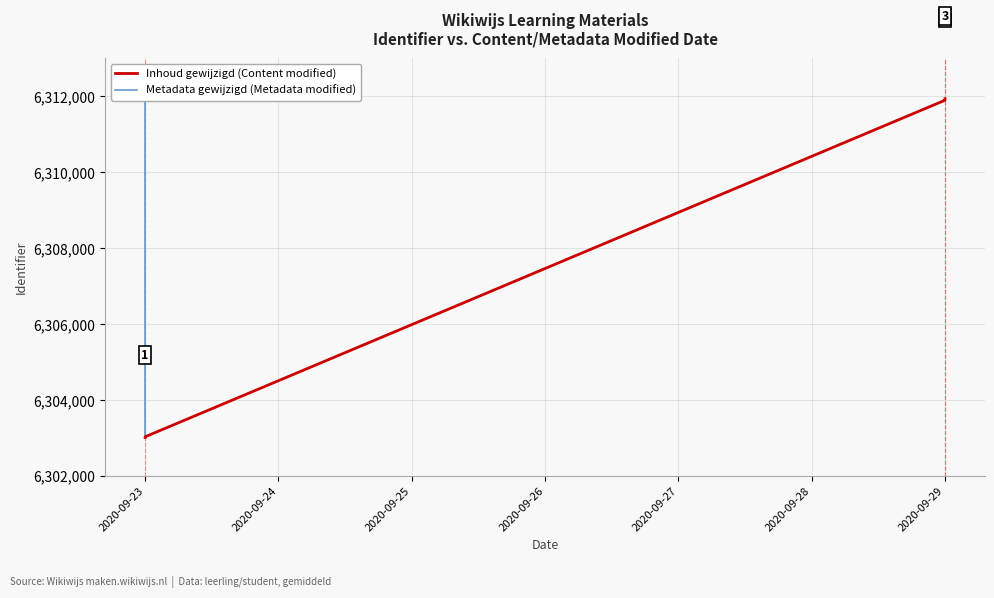

Which series has the largest range (max minus min)?

Inhoud gewijzigd (Content modified)